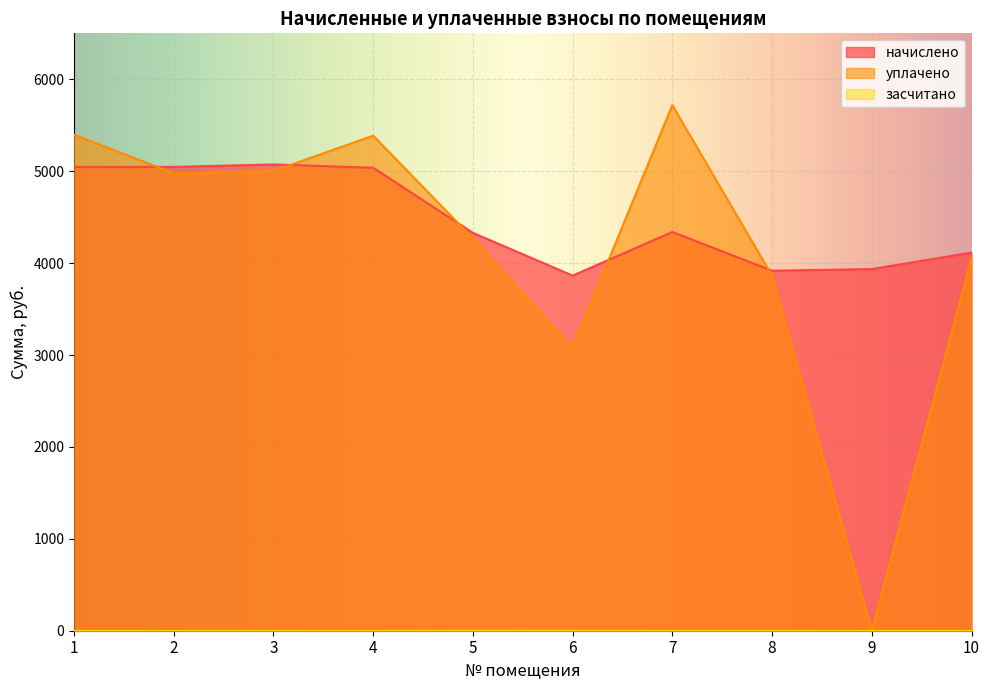

At which label does начислено first exceed 4338?

1